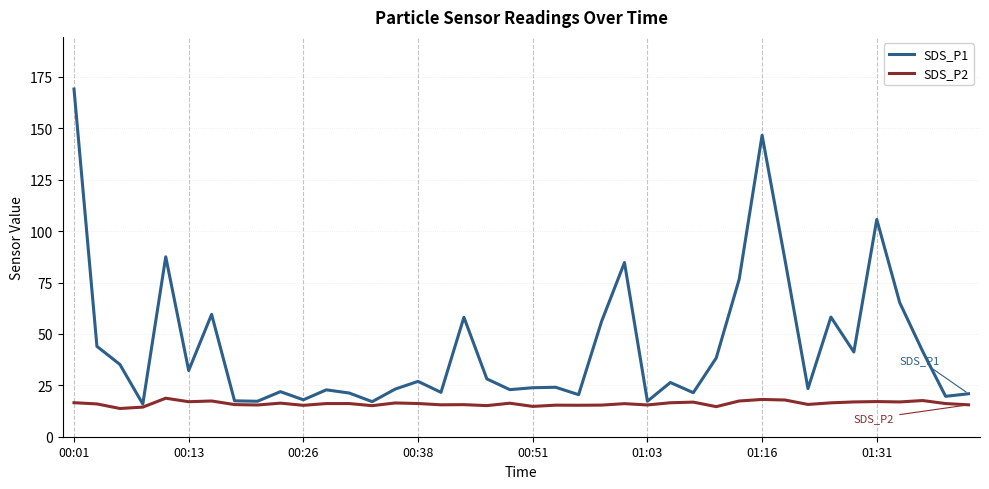

At how many categories does at least one series exceed 80?

6